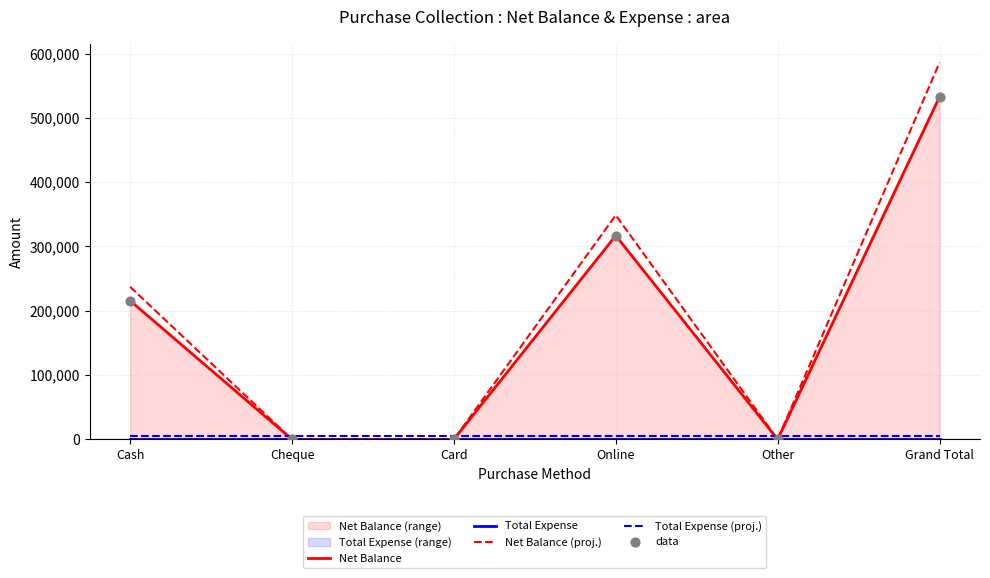

What is the highest value of the Net Balance (proj.) series?

585966.7